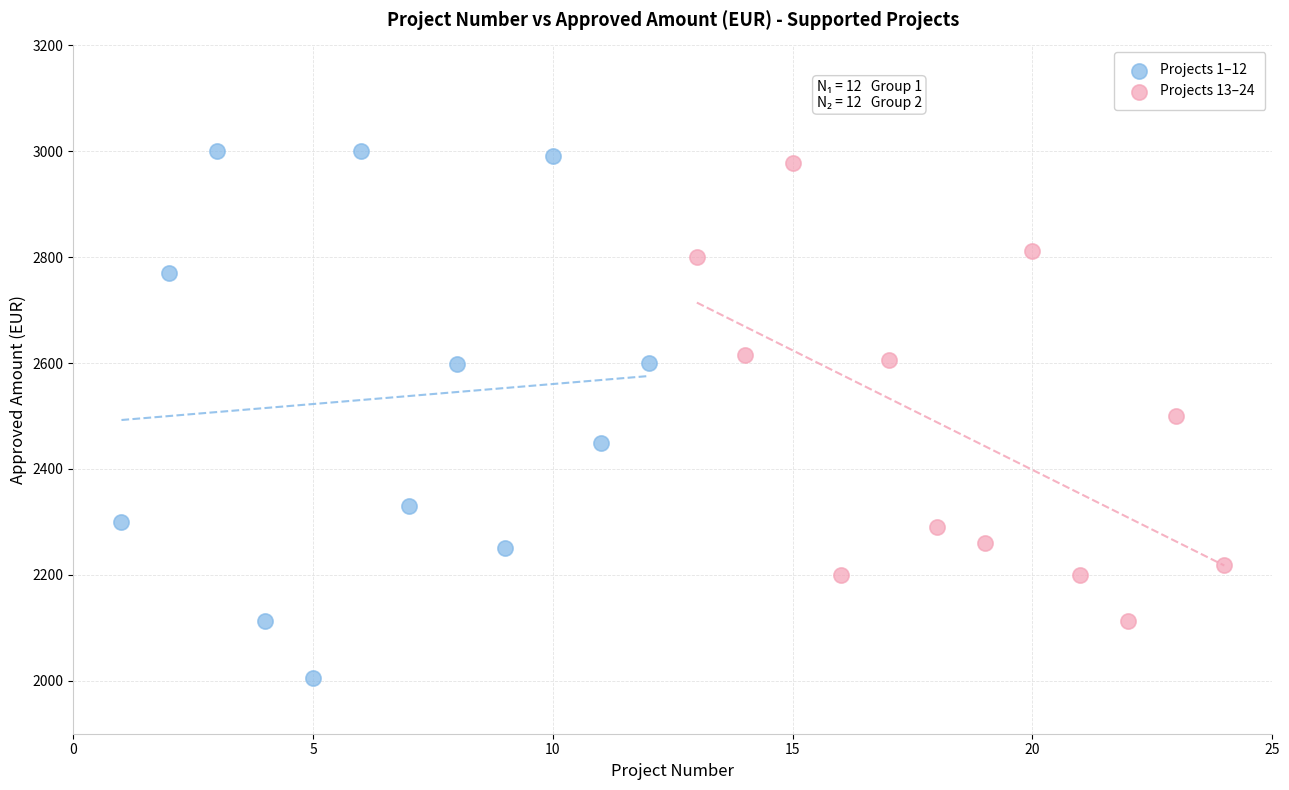

Which series contains the lowest Y value?

Projects 1–12